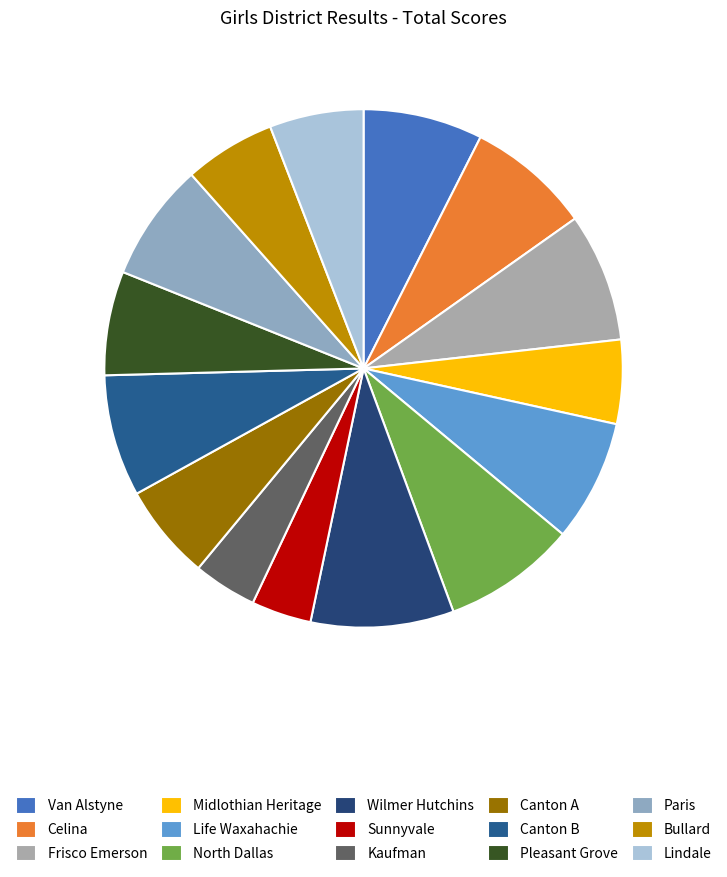

How many segments does this pie chart have?

15